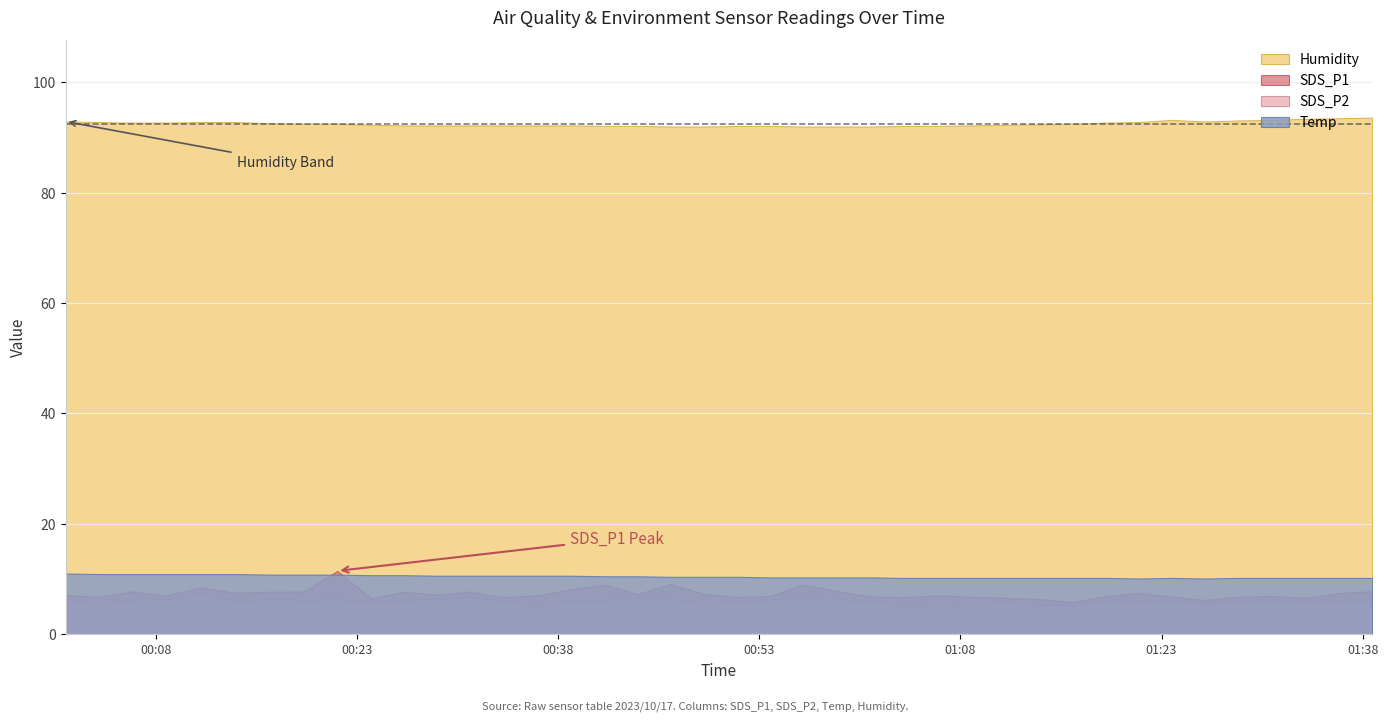

Where is the first local maximum for Humidity?

2023/10/17 01:23:45